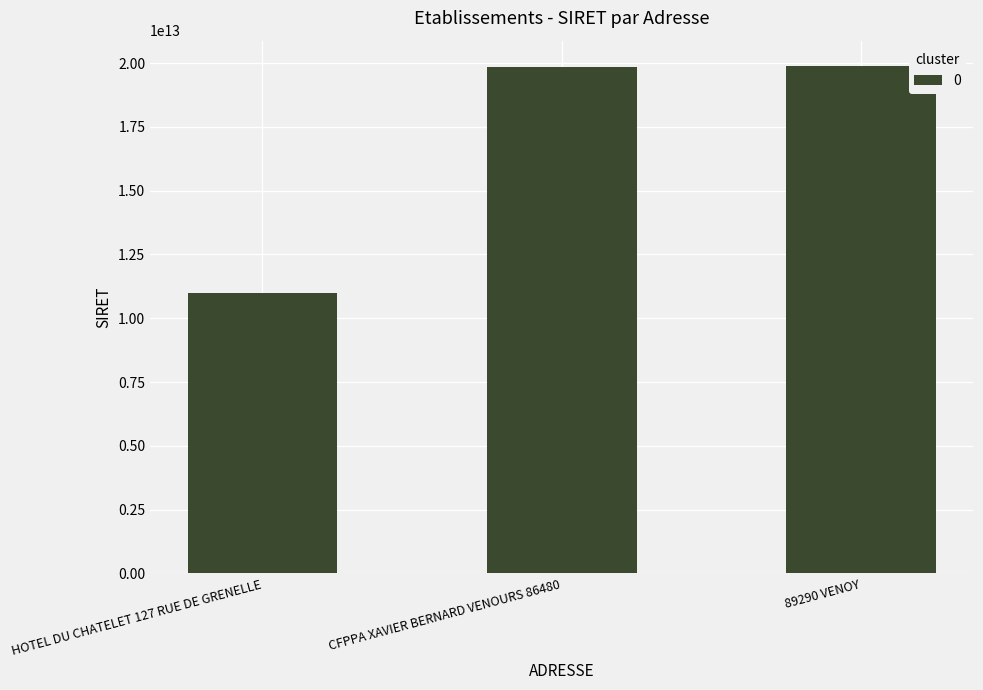

Where is the data nearest to the value 15445026500029?

CFPPA XAVIER BERNARD VENOURS 86480